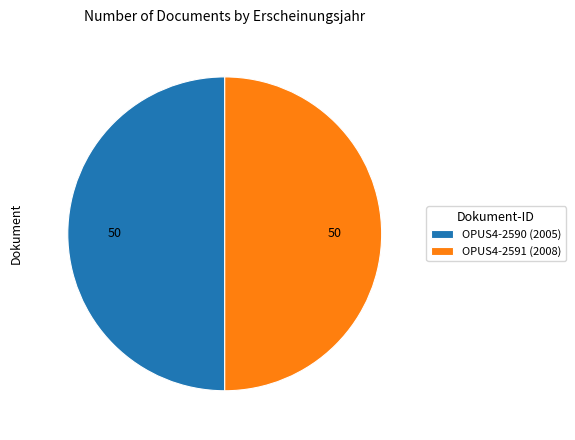

Is the sum of OPUS4-2590 (2005) and OPUS4-2591 (2008) greater than half?

Yes